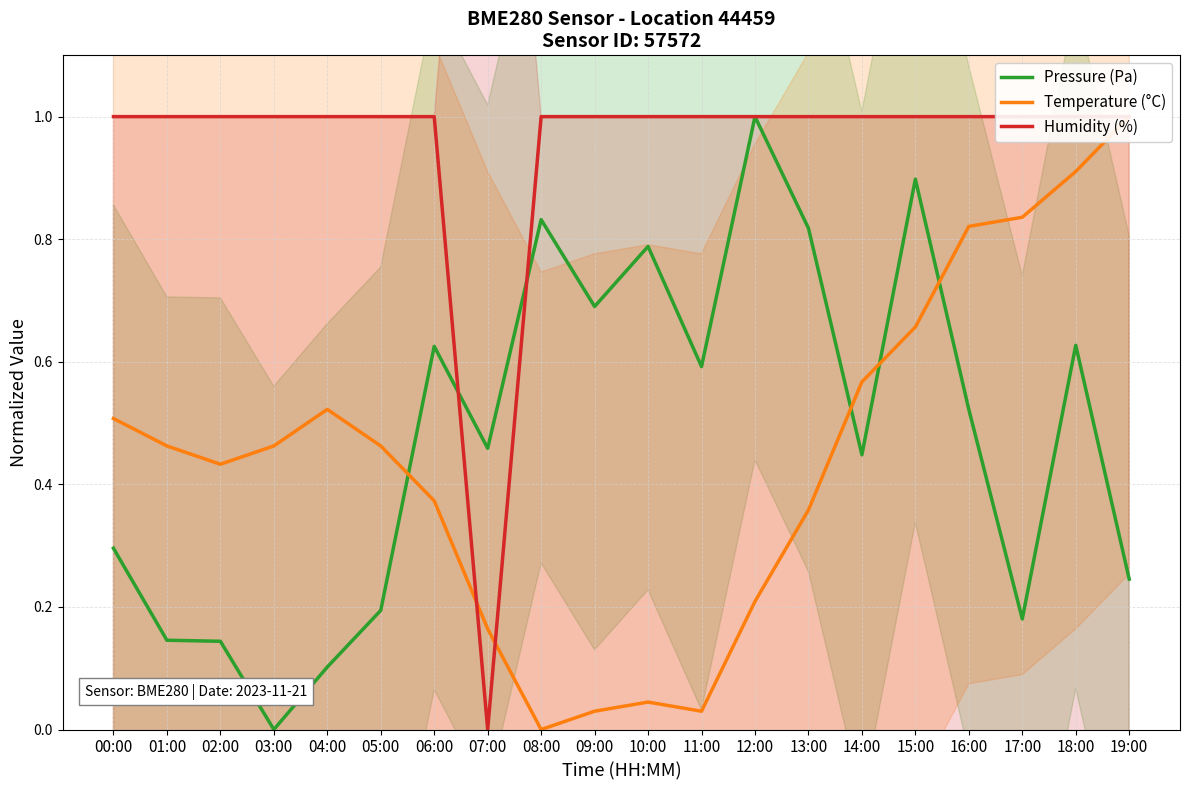

Which label corresponds to the smallest value in the chart?

03:00